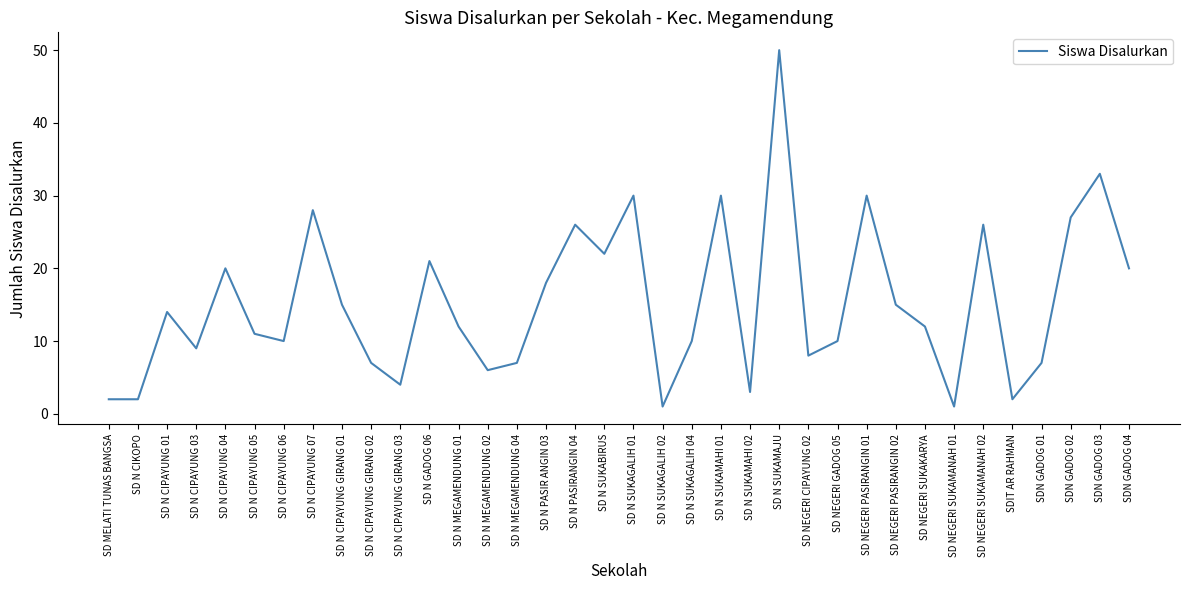

What is the average value?

15